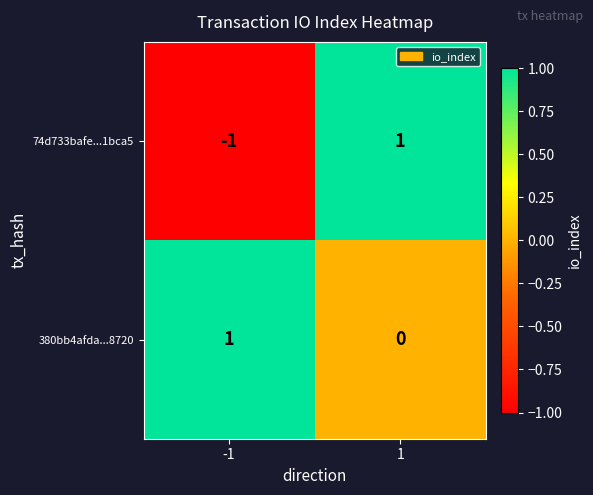

The value of 74d733bafe...1bca5 at 1 is 1. True or false?

True